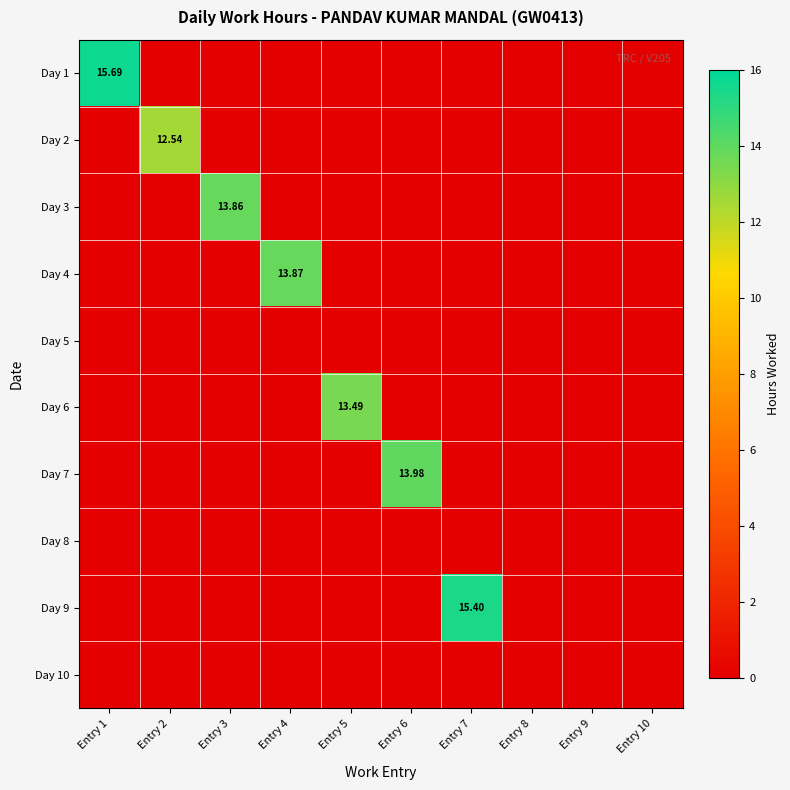

Which series changed the most between Entry 3 and Entry 8?

Day 3